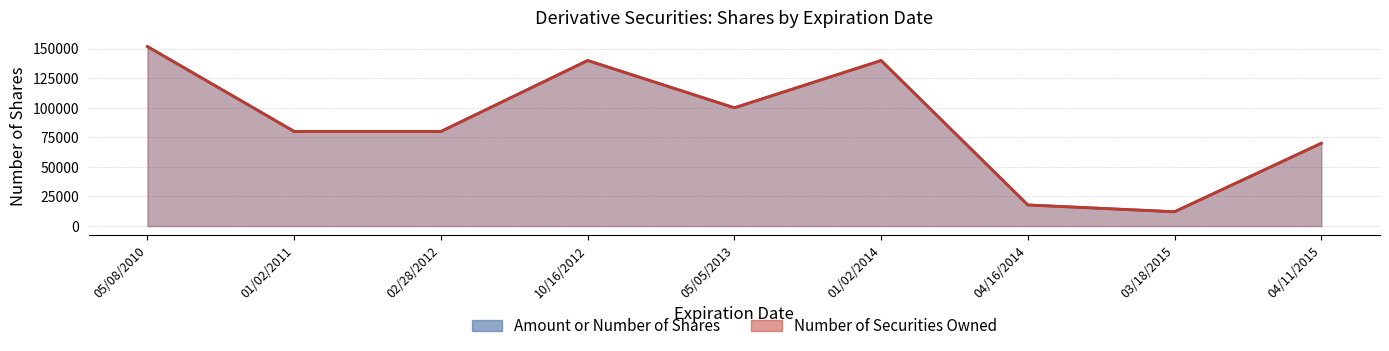

Reading left to right, list all the values displayed in this chart.

Amount or Number of Shares: 151800	80000	80000	140000	100000	140000	17840	12106	70000
Number of derivative Securities Owned: 151800	80000	80000	140000	100000	140000	17840	12106	70000